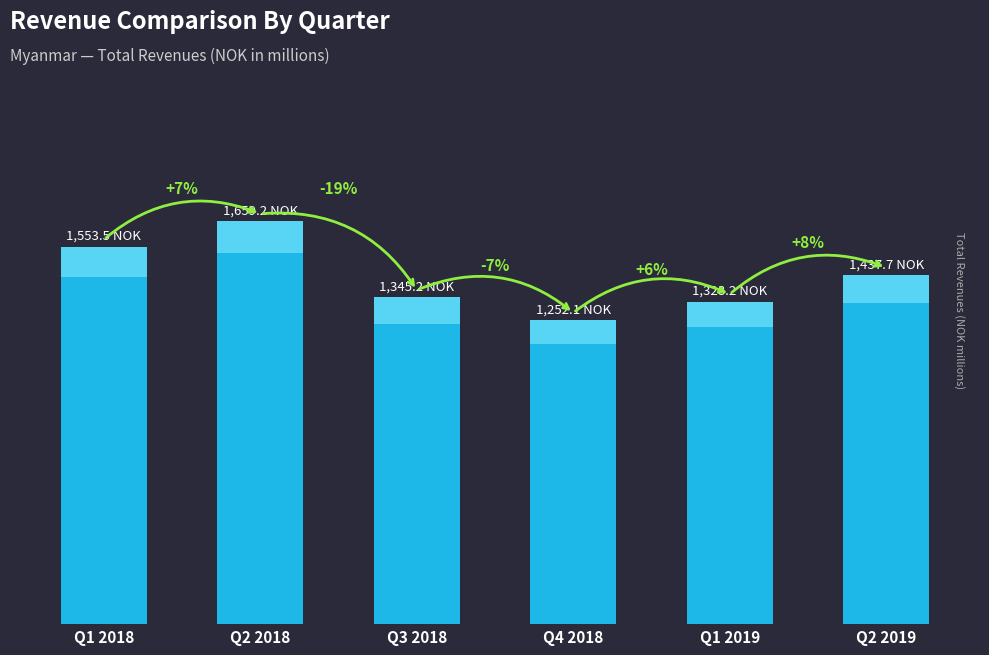

Is it true that the value at Q2 2019 is 1437.7?

True